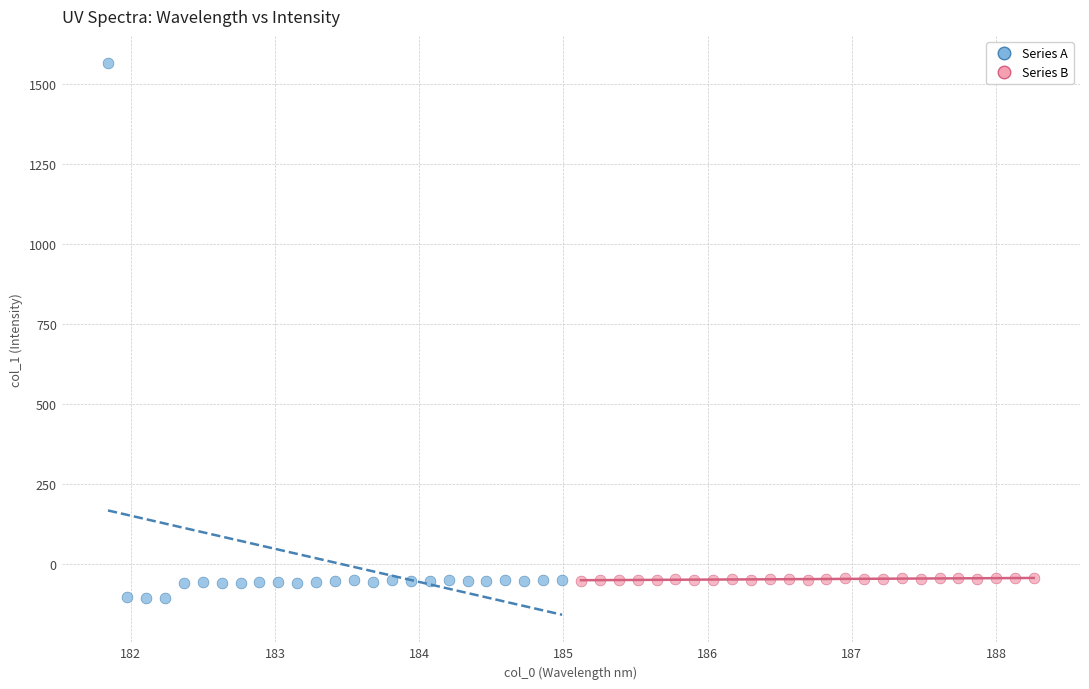

What are all the series names shown in the legend?

Series A, Series B